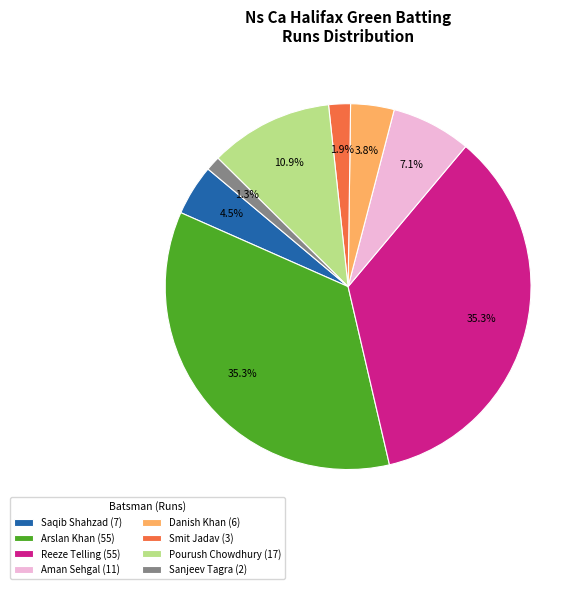

What portion of the pie excludes Pourush Chowdhury (17)?

89.1%